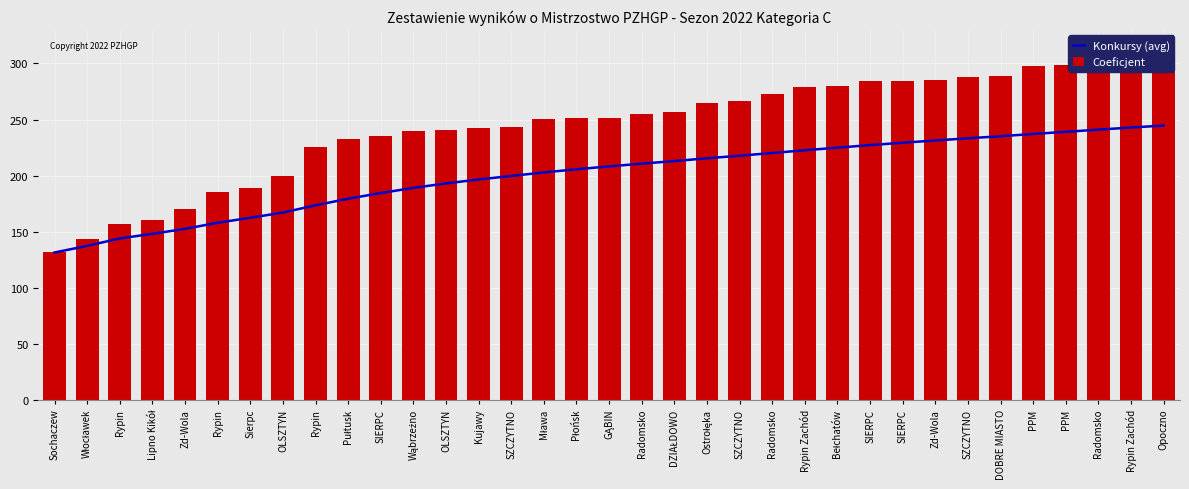

How many data points does each series have?

35